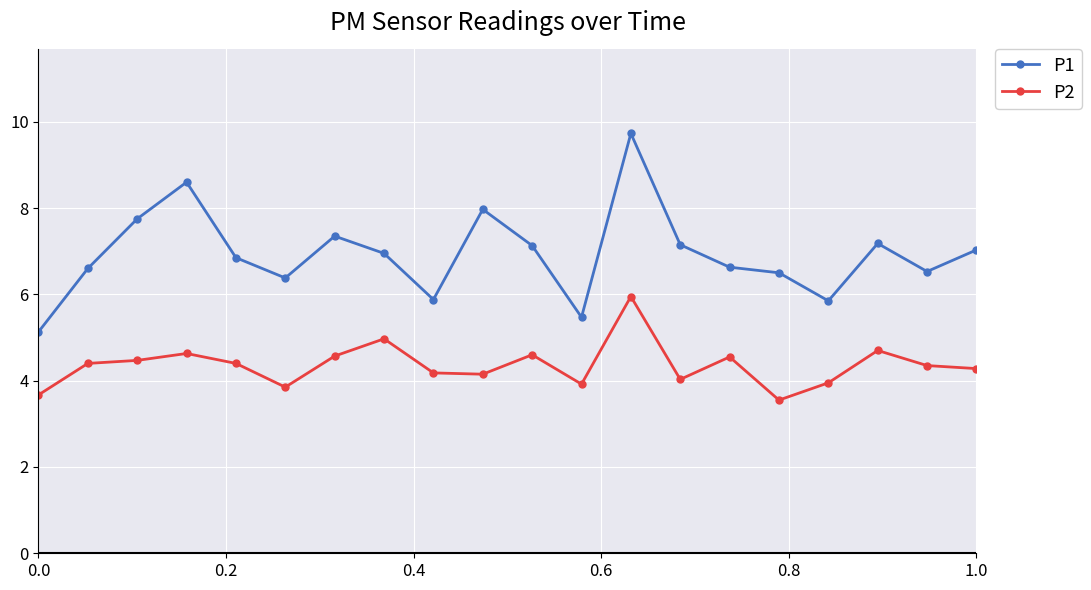

What is the maximum value shown in the chart?

9.7